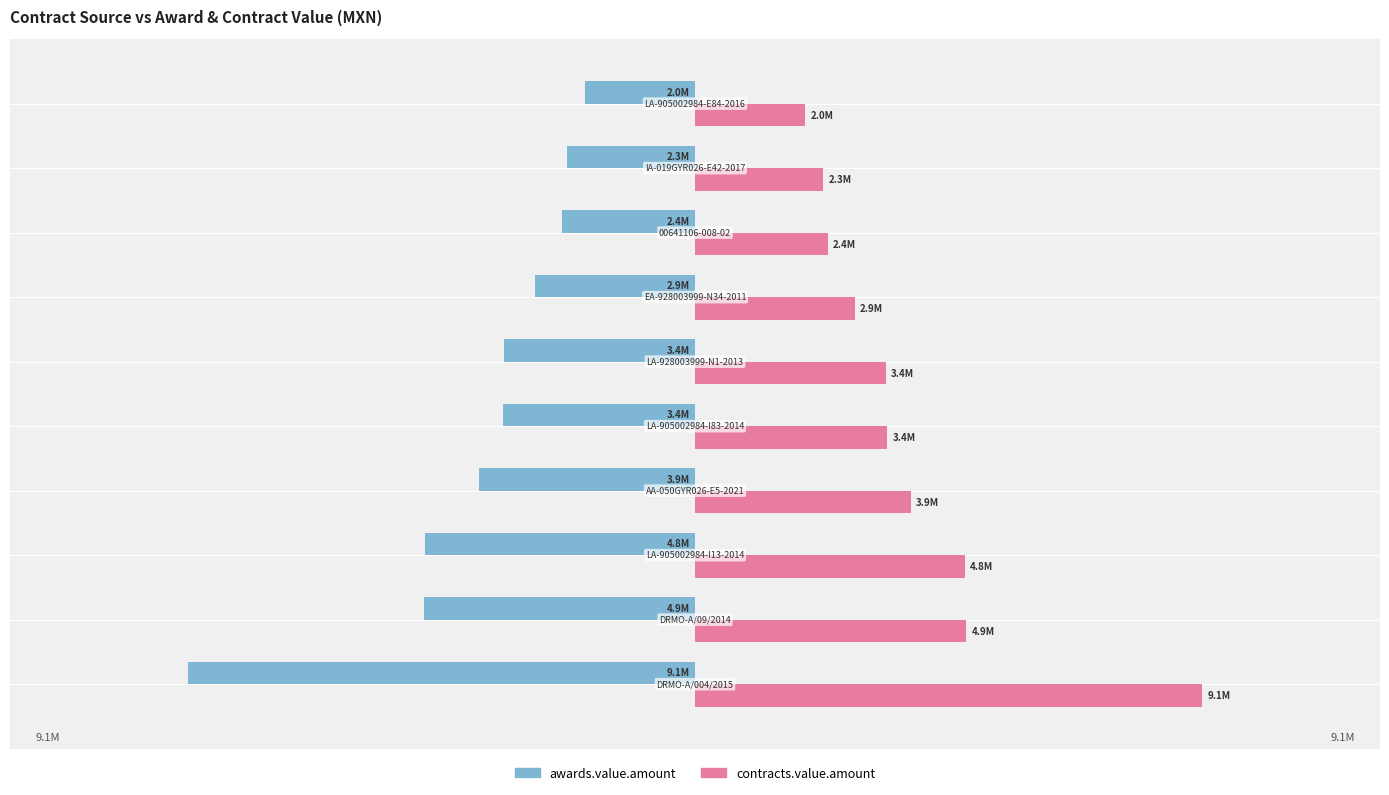

What are all the series names shown in the legend?

awards.value.amount, contracts.value.amount